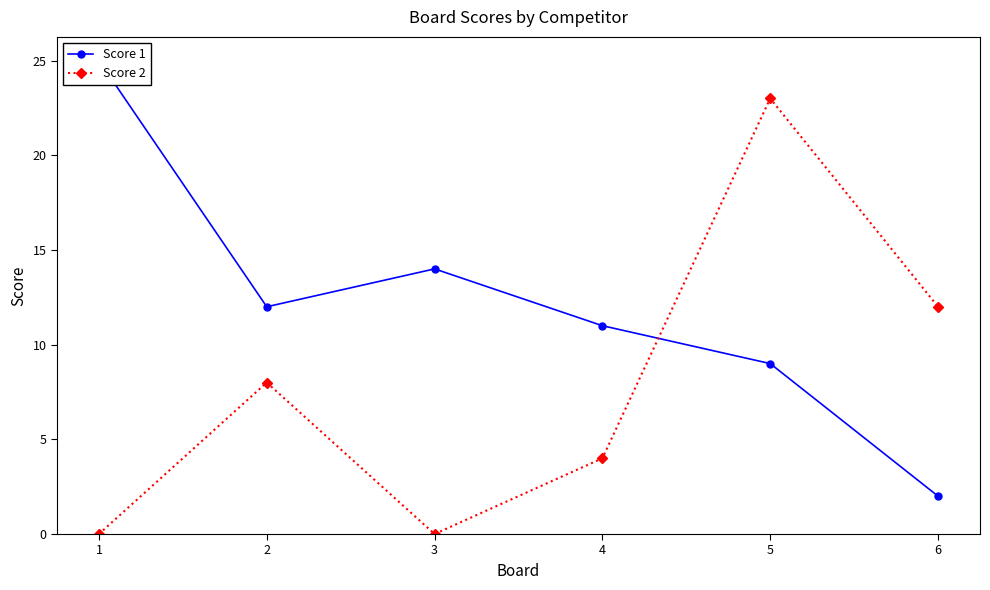

Count the number of categories in the chart.

6